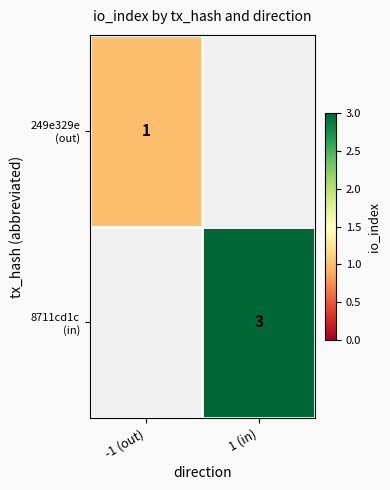

Which label corresponds to the largest value in the chart?

1 (in)